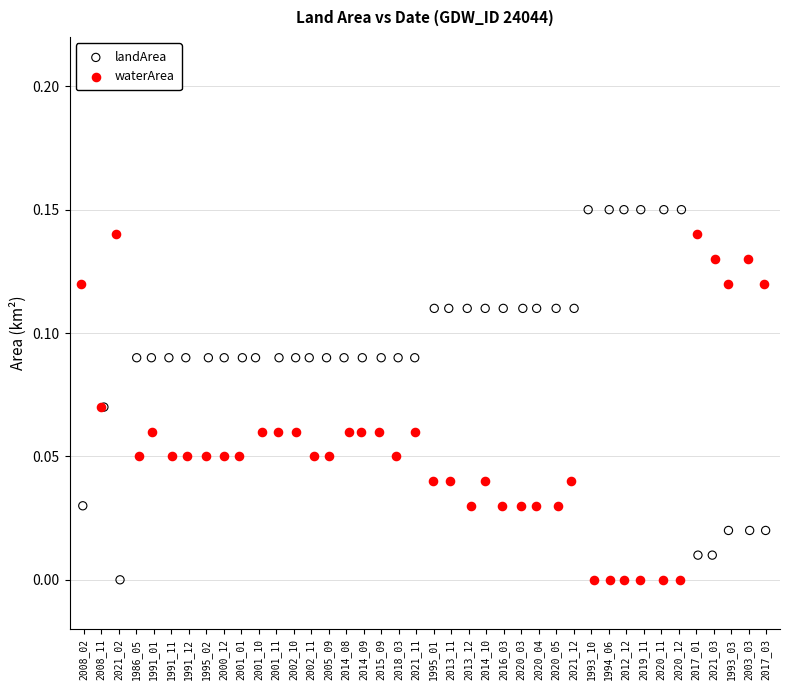

Which series reaches the maximum Y coordinate?

landArea